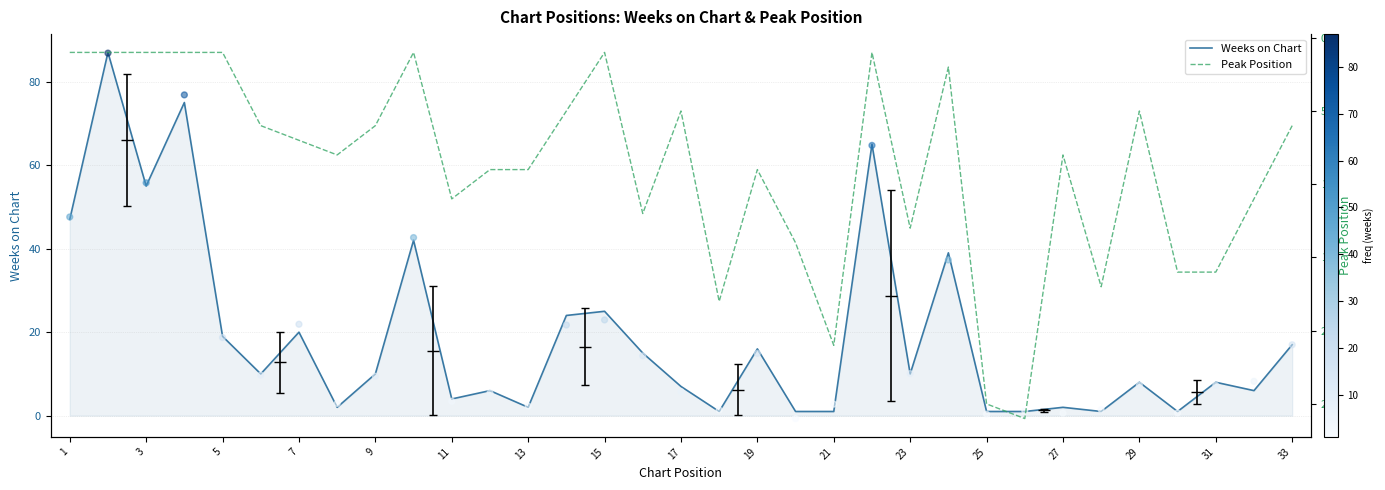

Is it true that Weeks on Chart equals 11 at 33?

False